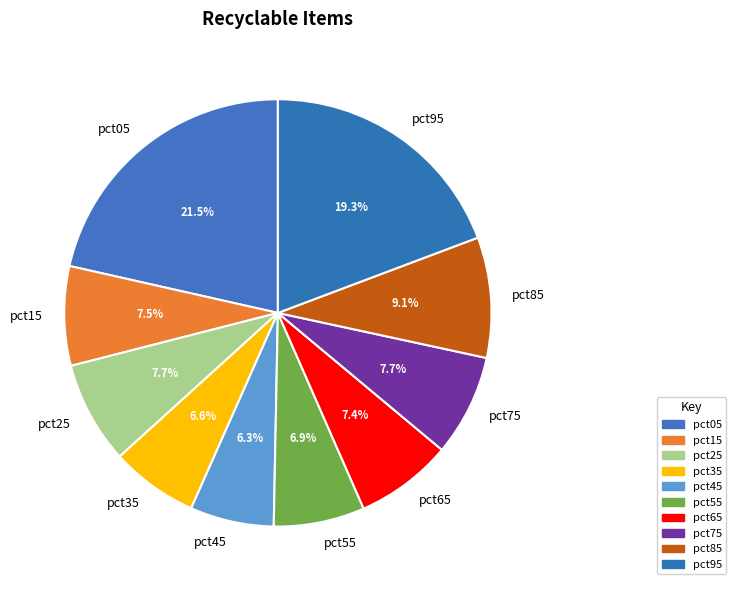

Count the number of slices in the pie.

10